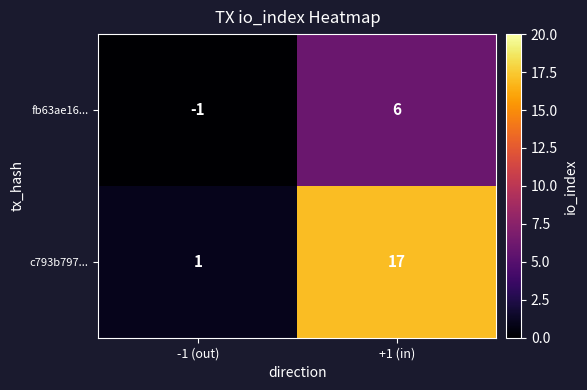

True or false: fb63ae16... has a value of -1 at -1 (out).

True